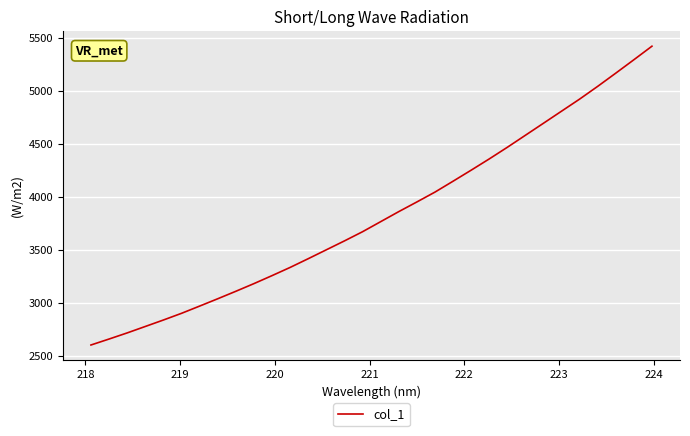

What is the difference between the maximum and minimum values?

2818.7